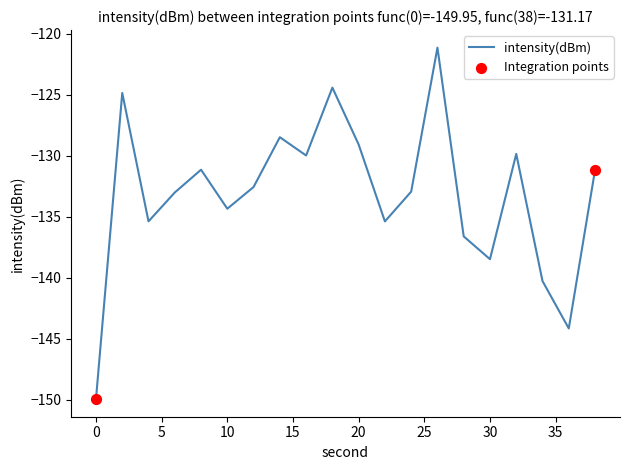

What is the maximum value shown in the chart?

-121.1